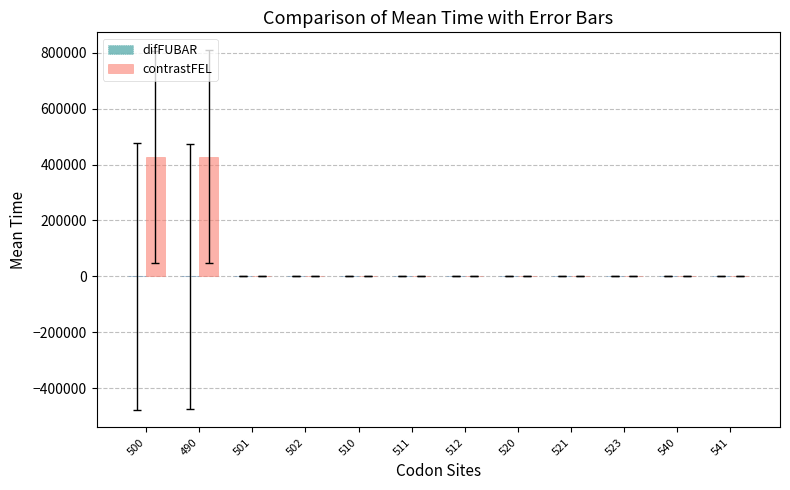

The value of contrastFEL at 490 is 107632.0. True or false?

False